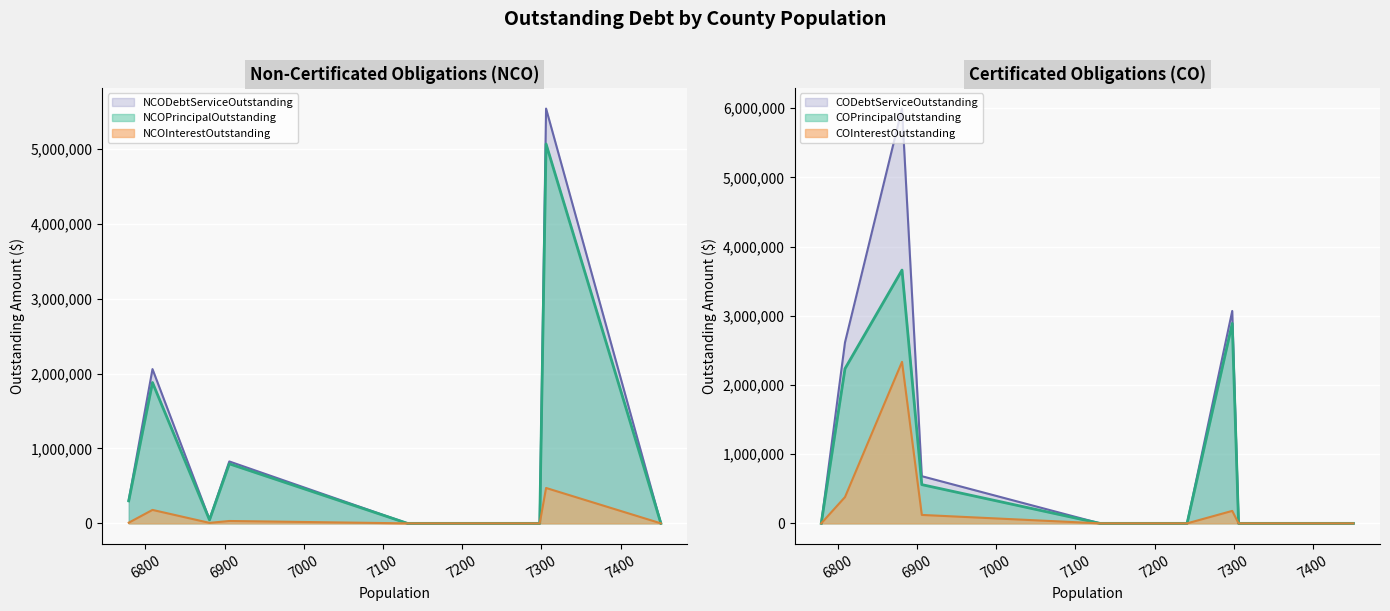

Is it true that NCOInterestOutstanding equals 0.0 at Yoakum County?

True